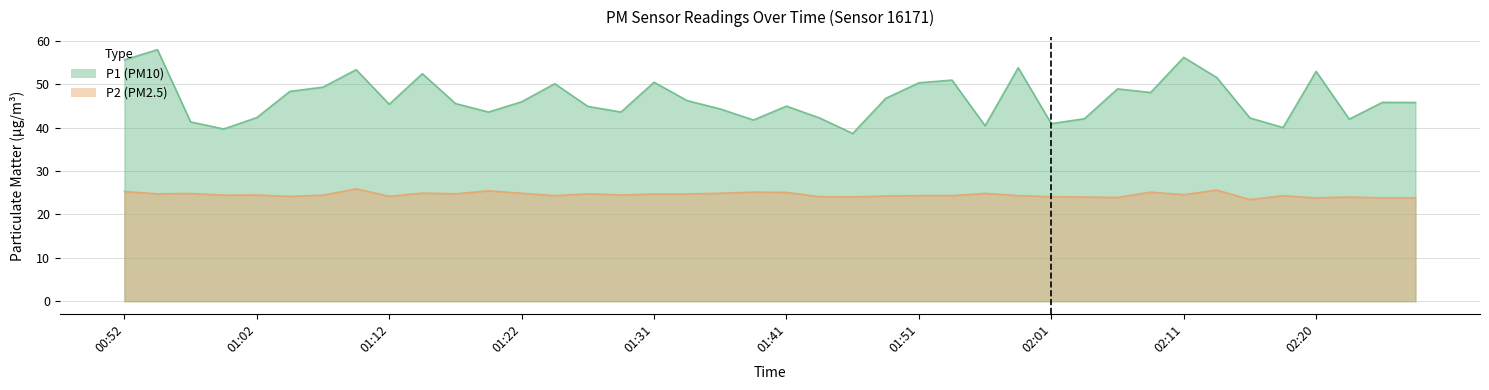

Is the value of P1 at 01:34 greater than the value of P2 at 02:06?

Yes